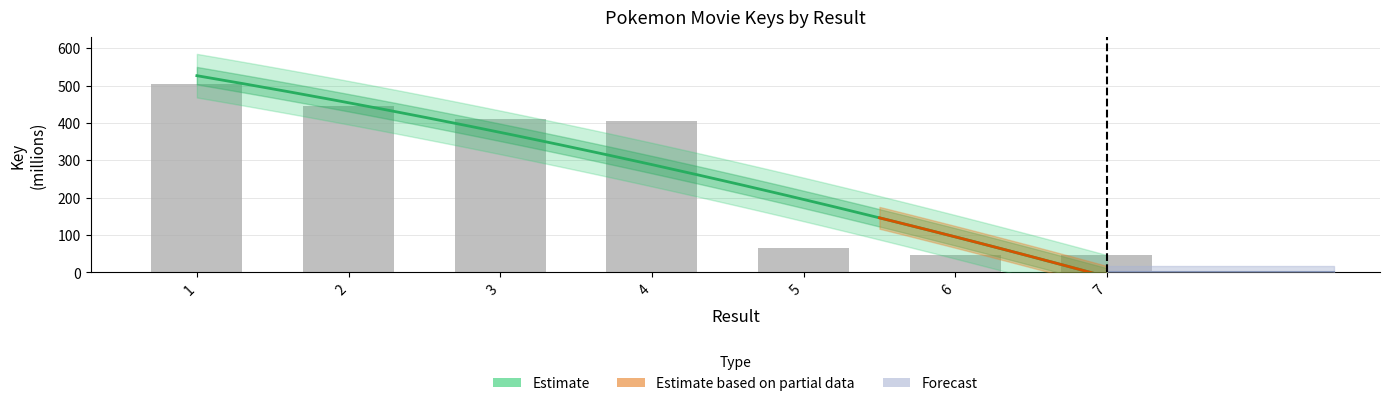

Reading right to left, list all the values displayed in this chart.

7=47.0	6=47.0	5=64.6	4=404.0	3=411.1	2=445.4	1=503.3